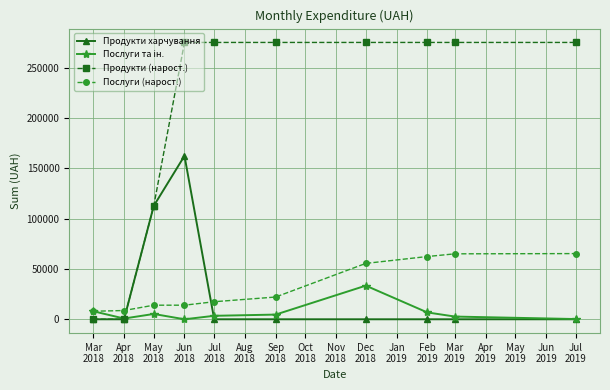

What is the maximum value shown in the chart?

275157.2